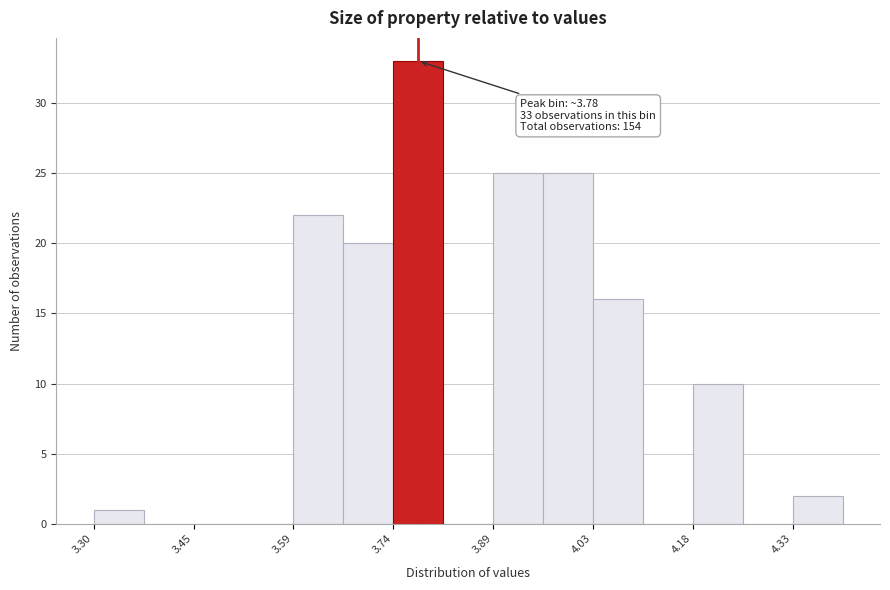

Read against the x-axis, roughly where is the centre of the tallest bar?

3.78